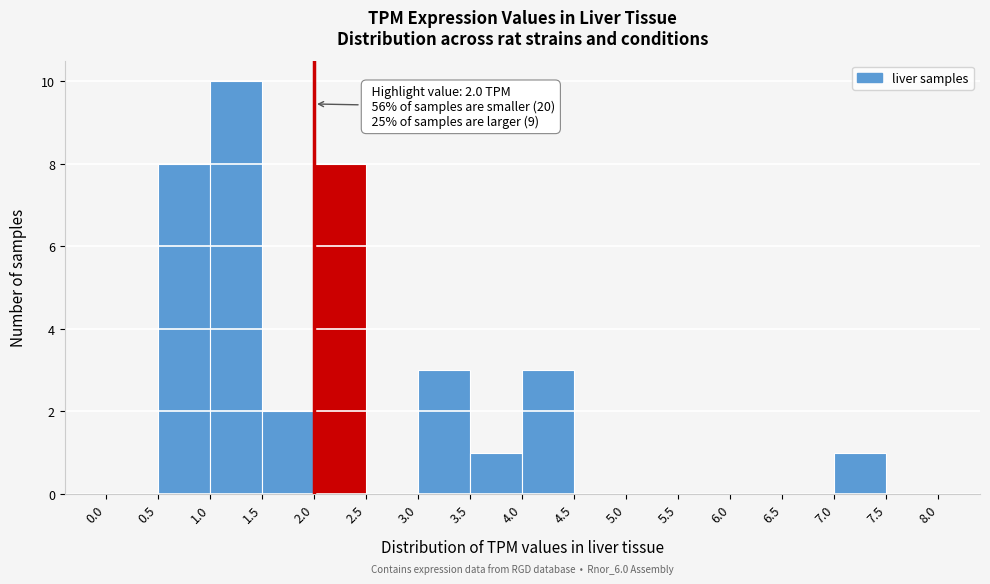

Which range on the x-axis has the tallest bar?

1.0 to 1.5